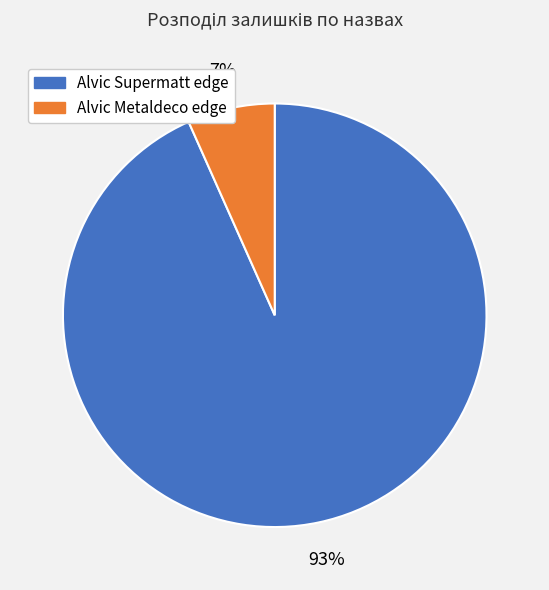

To the nearest percent, what is the average slice percentage?

50%